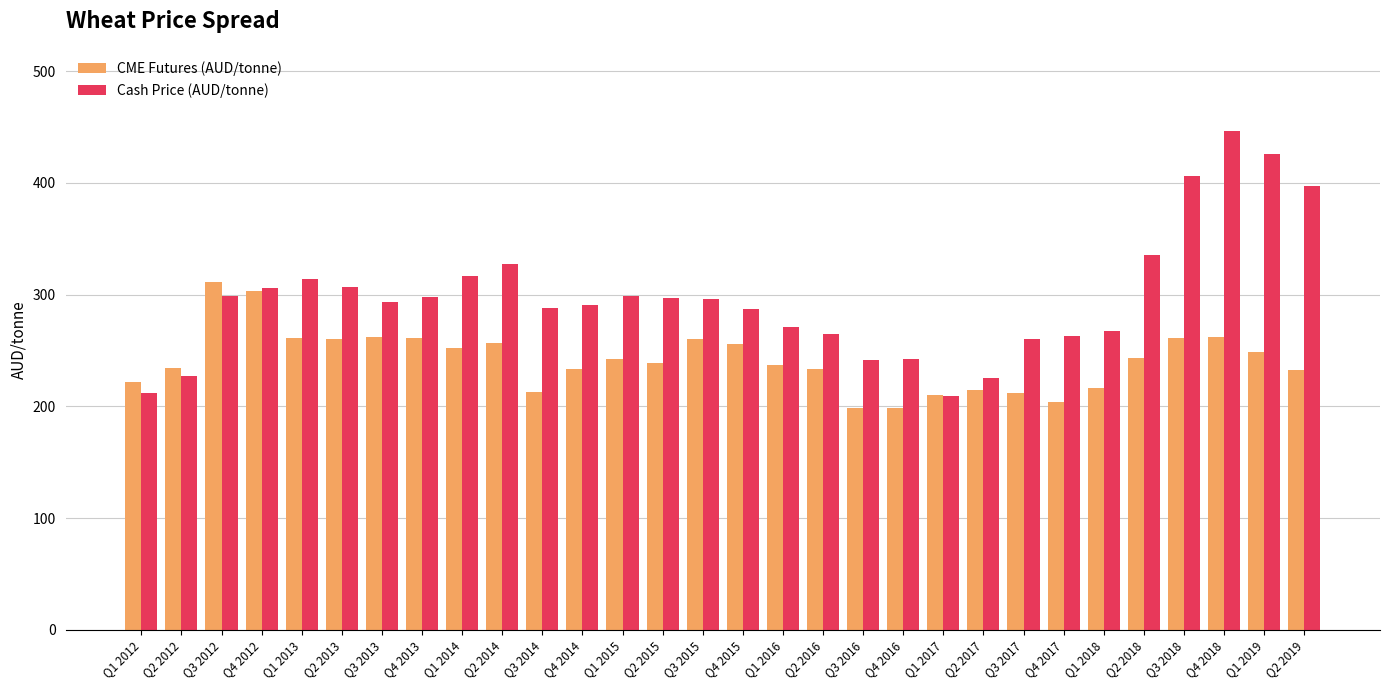

What is the difference between the maximum and minimum values in the Cash Price (AUD/tonne) series?

237.0